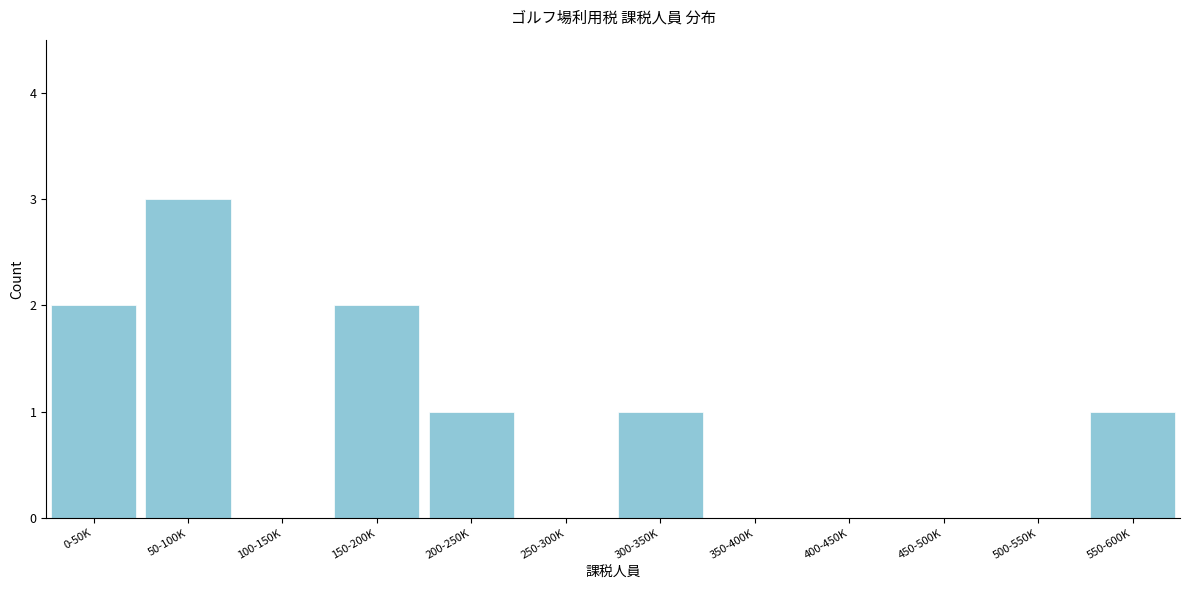

Reading right to left, transcribe all the data shown in this chart.

550-600K=1	500-550K=0	450-500K=0	400-450K=0	350-400K=0	300-350K=1	250-300K=0	200-250K=1	150-200K=2	100-150K=0	50-100K=3	0-50K=2